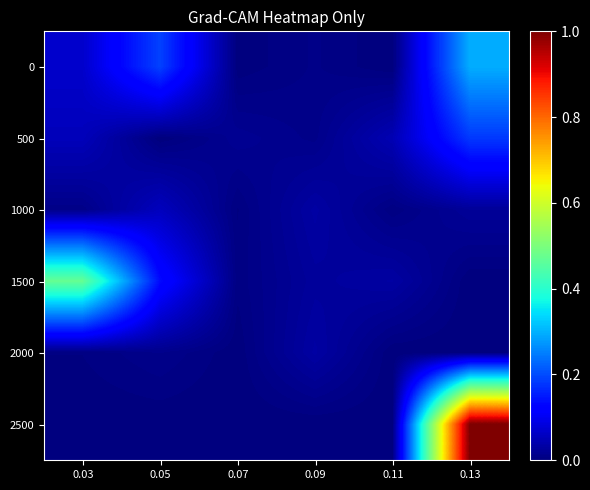

Count the 2500 values in the range 0 to 1.

6